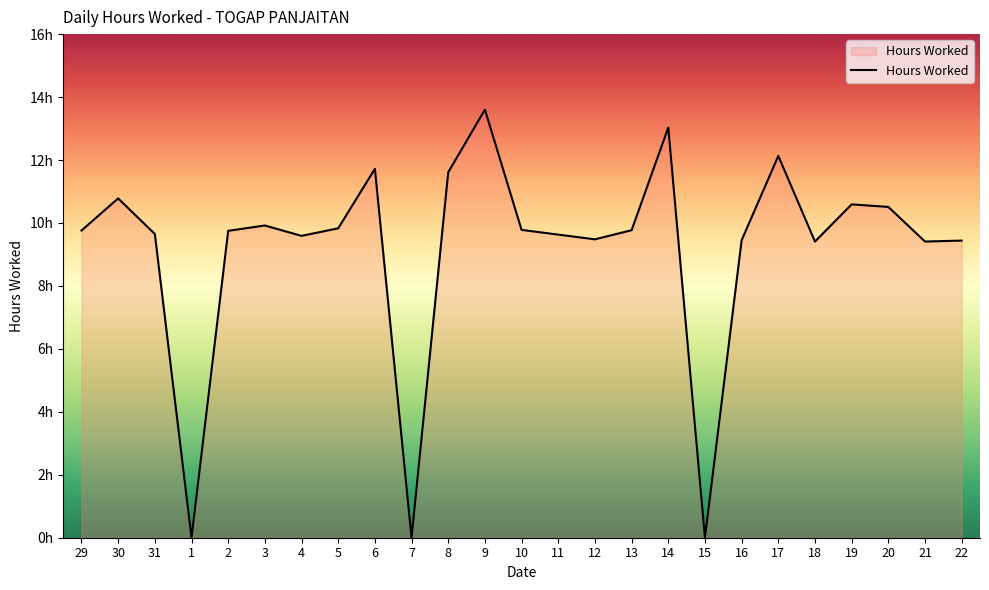

What is the change in value from 31 to 2?

+0.1